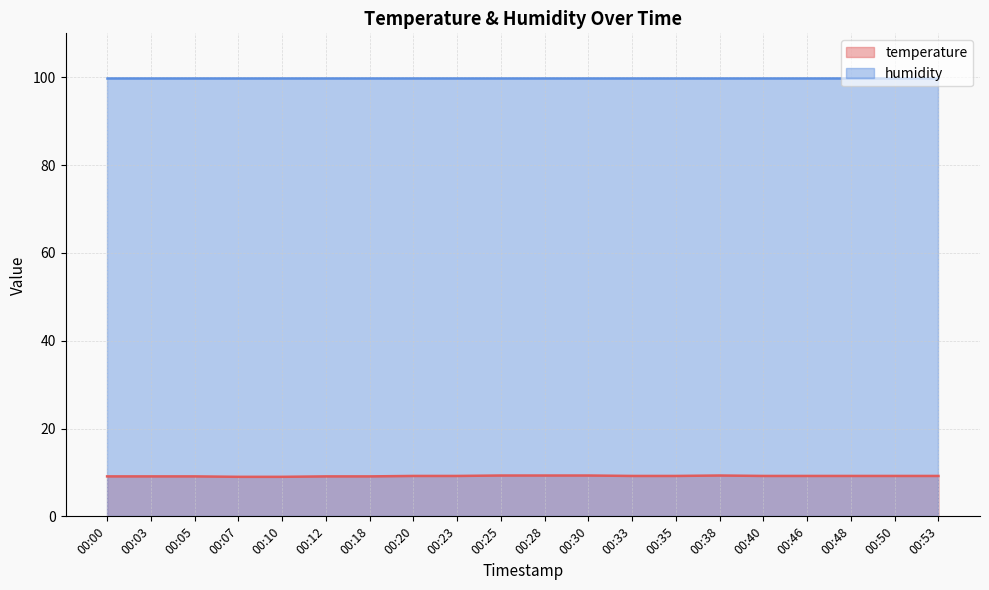

How many lines are shown in the chart?

2